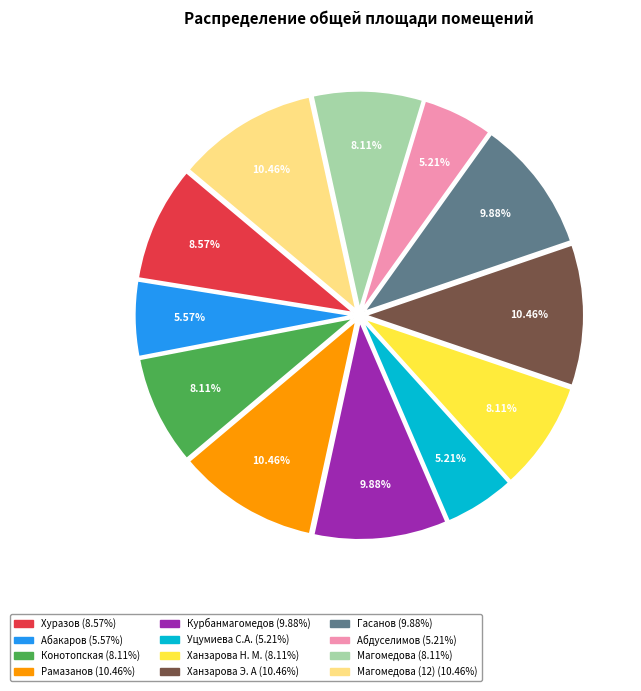

Is there a majority slice in this chart?

No